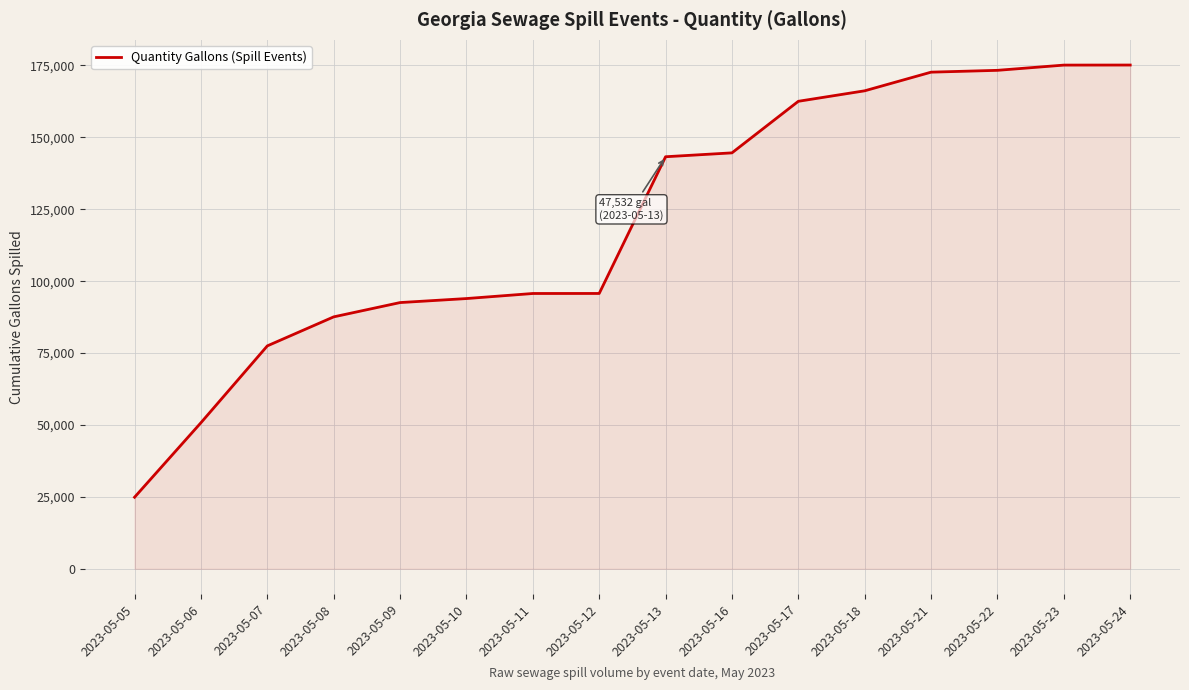

What is the smallest value displayed?

24880